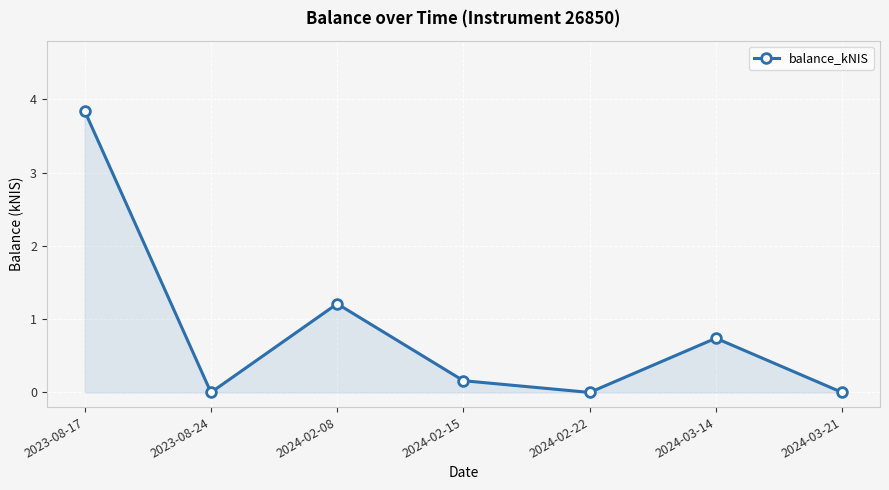

How many interior local valleys (lower than both neighbors) does the data have?

2